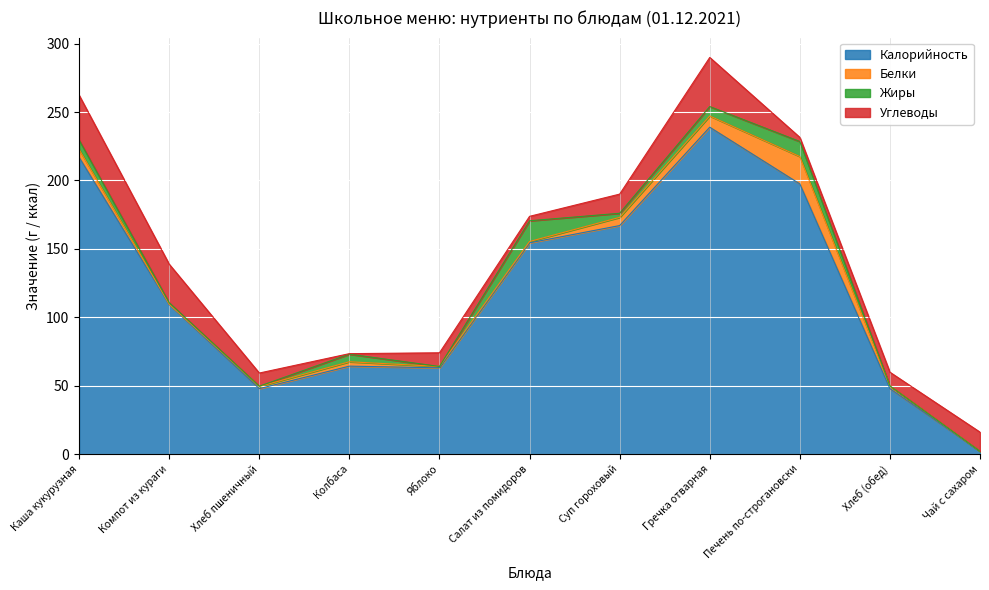

The value of Калорийность at Суп гороховый is 65.5. True or false?

False